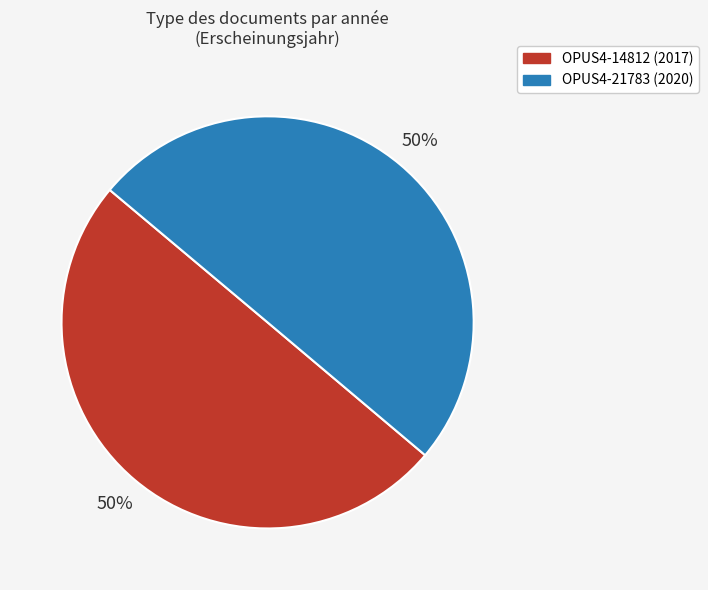

To the nearest percent, what percentage of the pie is OPUS4-14812?

50%